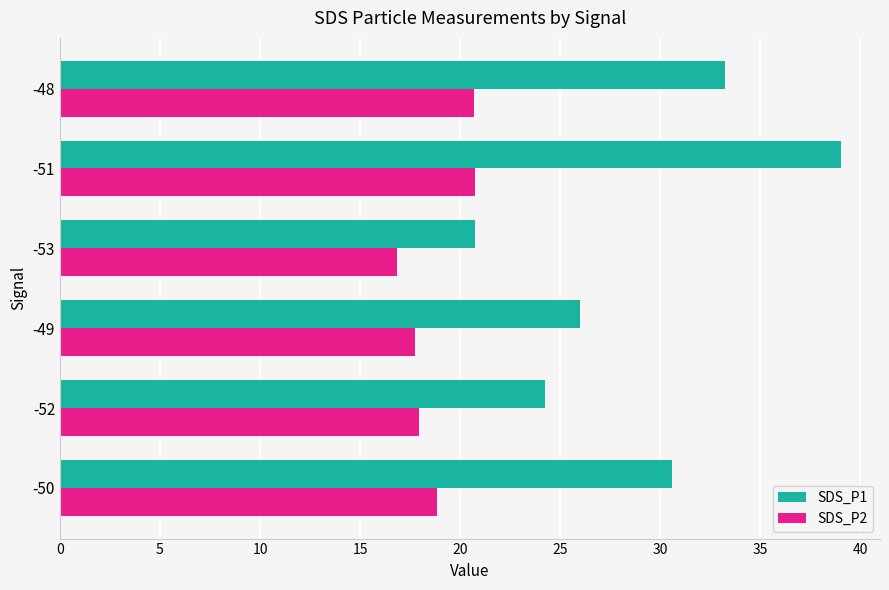

The value of SDS_P1 at -52 is 24.2. True or false?

True